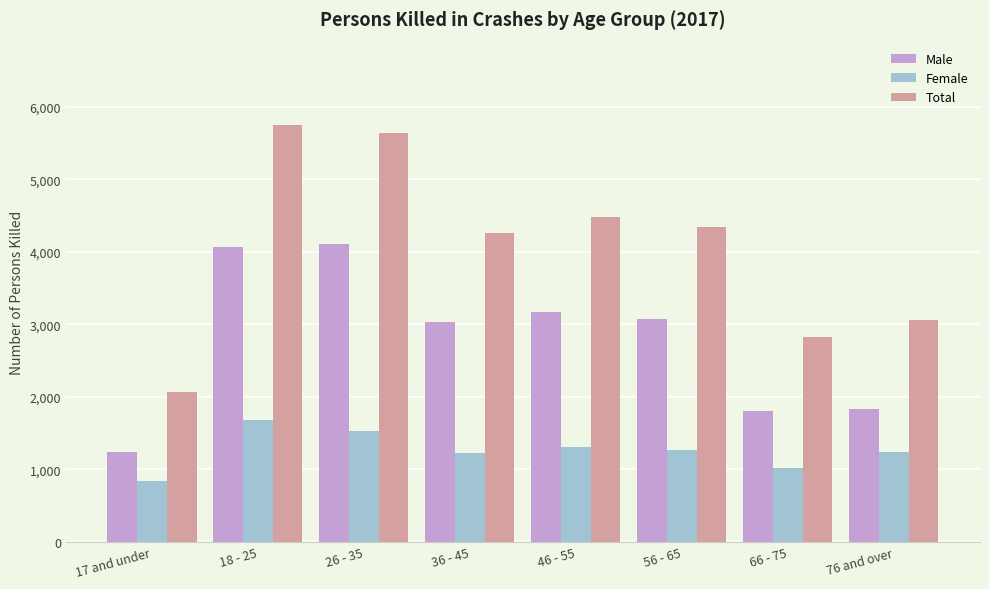

True or false: Male has a value of 1714 at 17 and under.

False